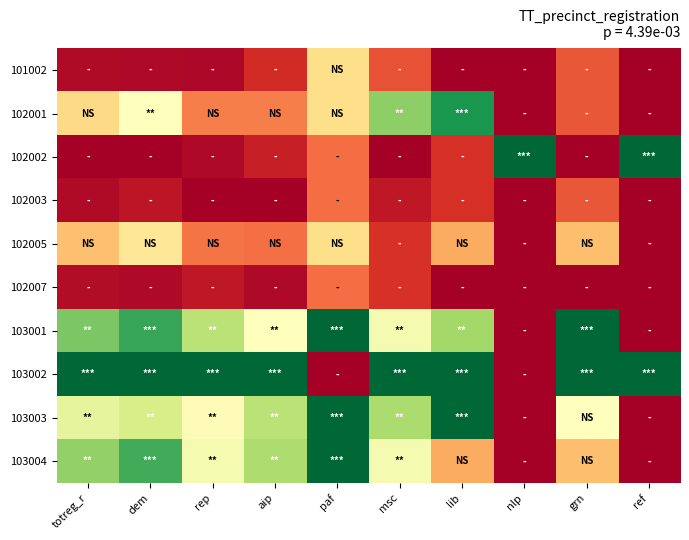

Which series has the largest total across all categories?

103002